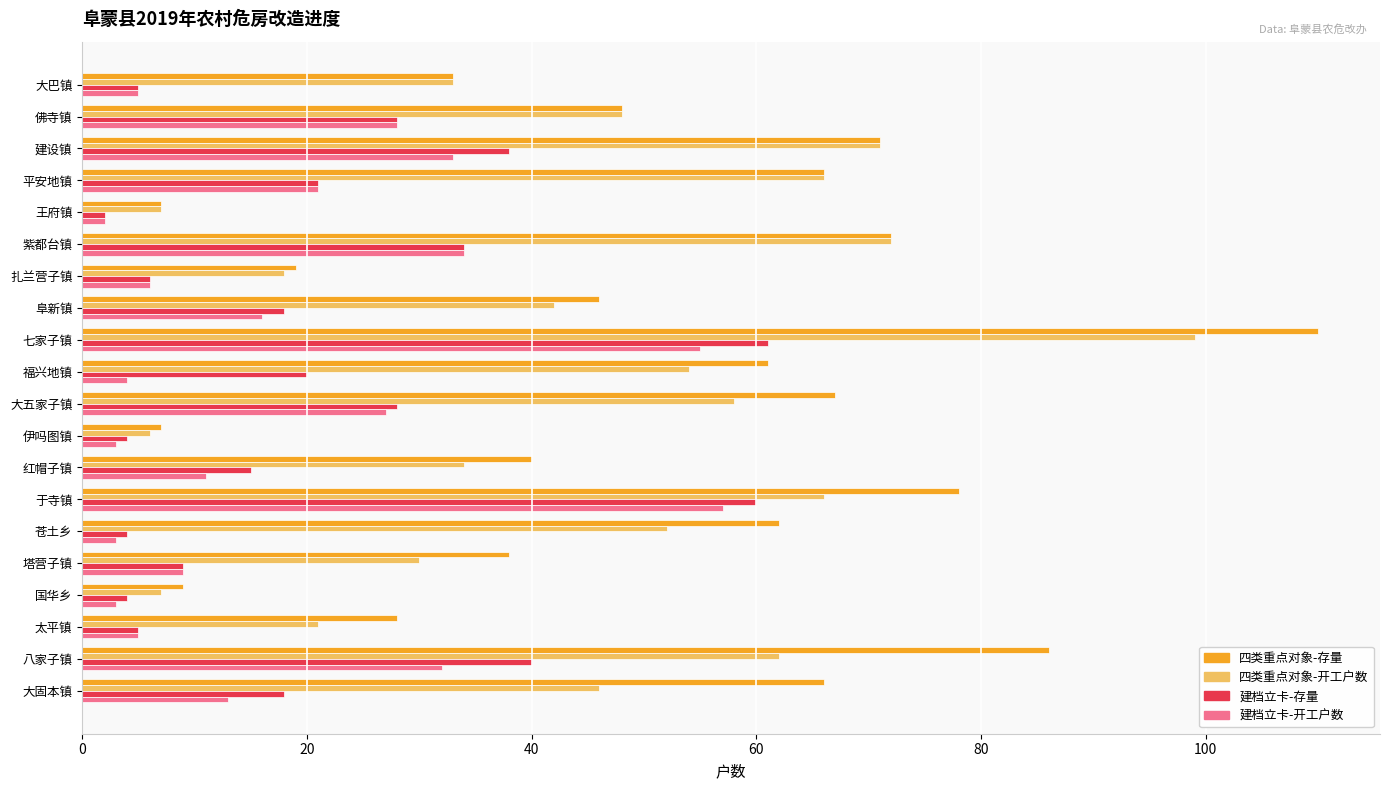

At which category is the sum across all series the highest?

七家子镇